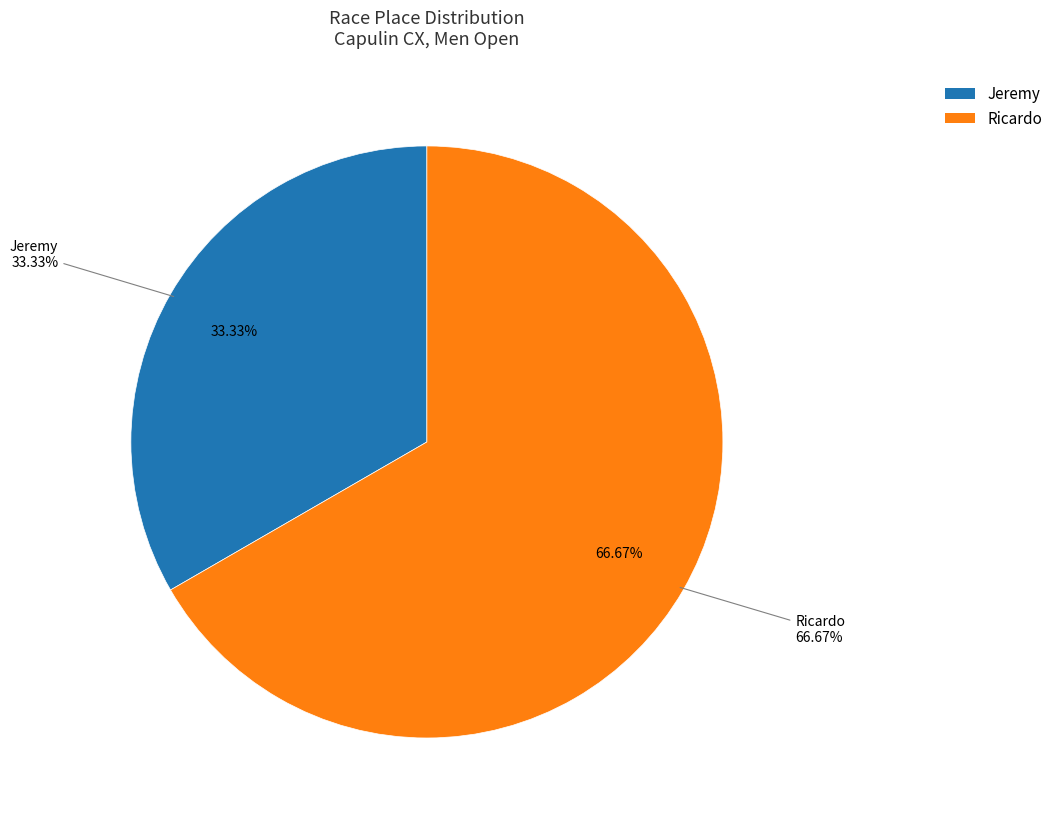

Which slice represents more than half of the pie?

Ricardo